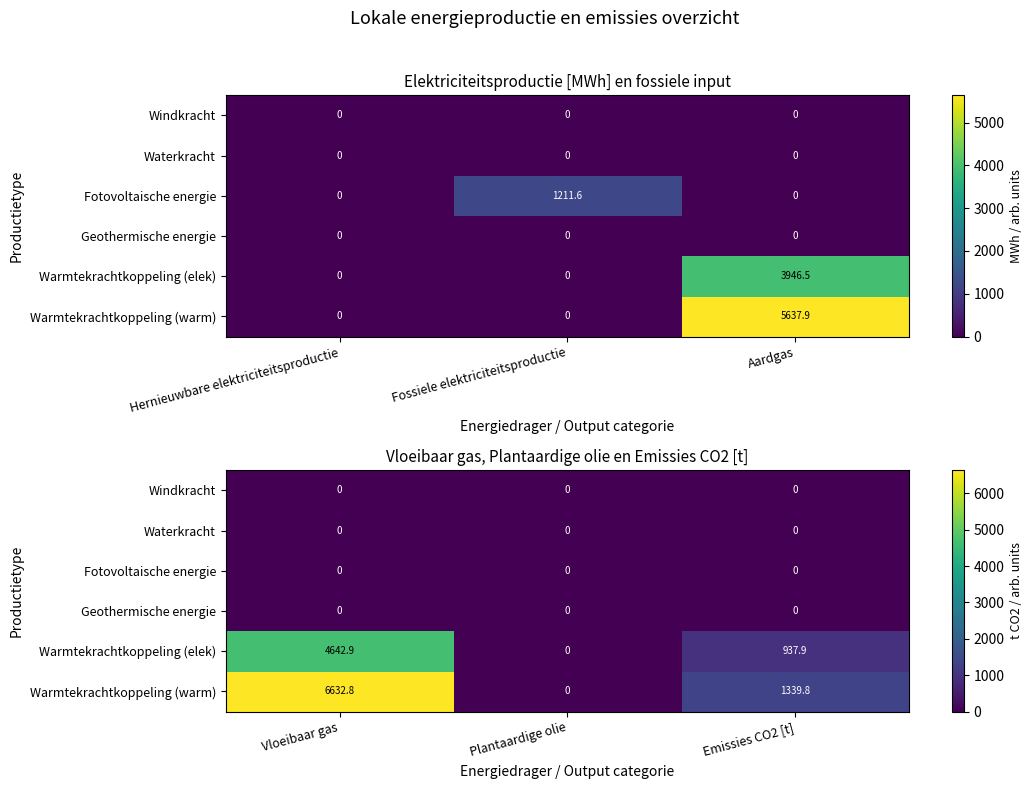

Which series has the largest range (max minus min)?

Warmtekrachtkoppeling (warm)